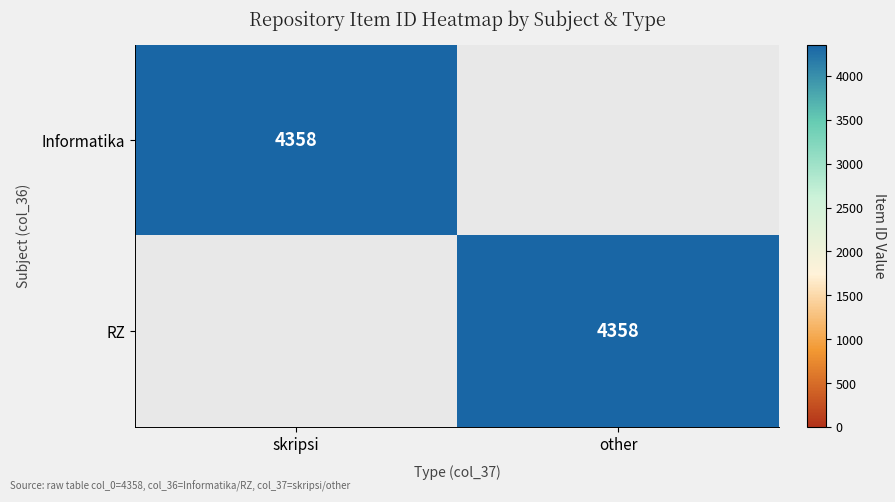

The RZ series shows 946 at other. True or false?

False